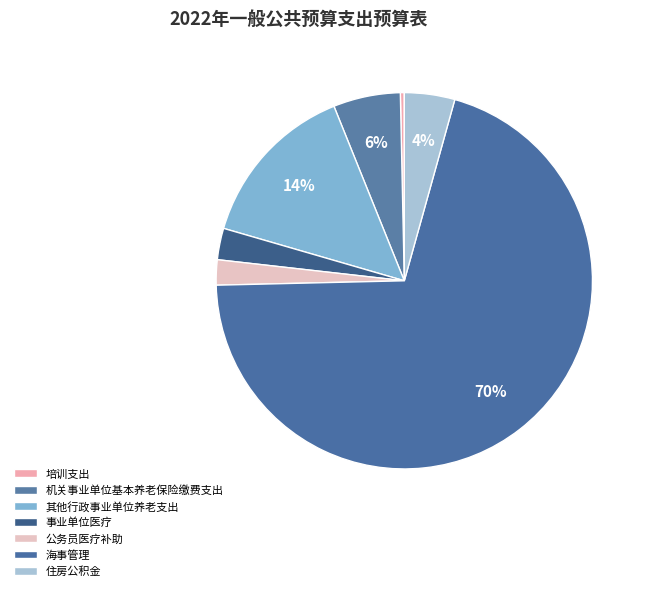

To the nearest percent, what is the difference between the 海事管理 and 住房公积金 slice percentages?

66%